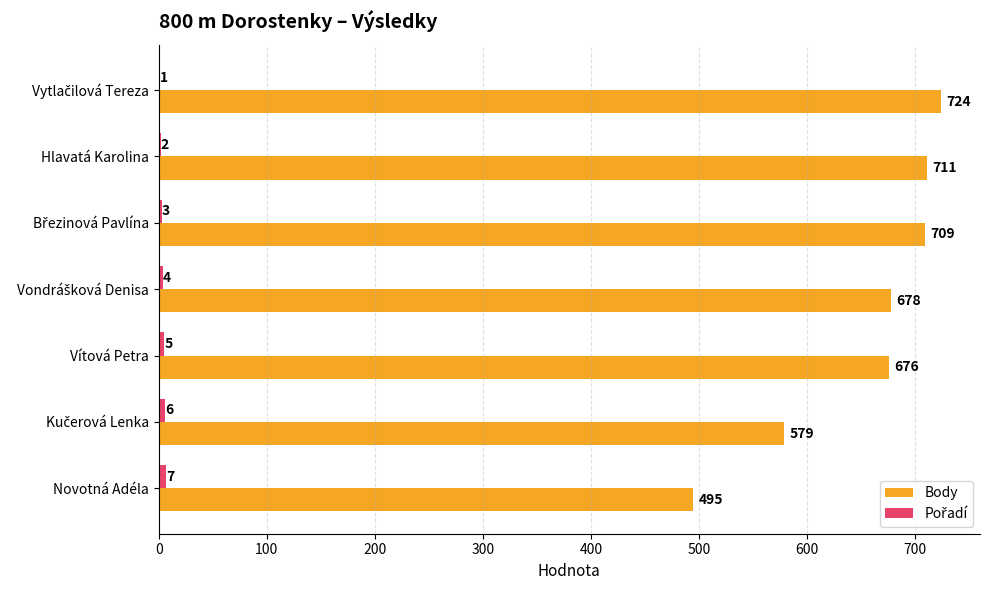

Is it true that Body equals 711 at Hlavatá Karolina?

True